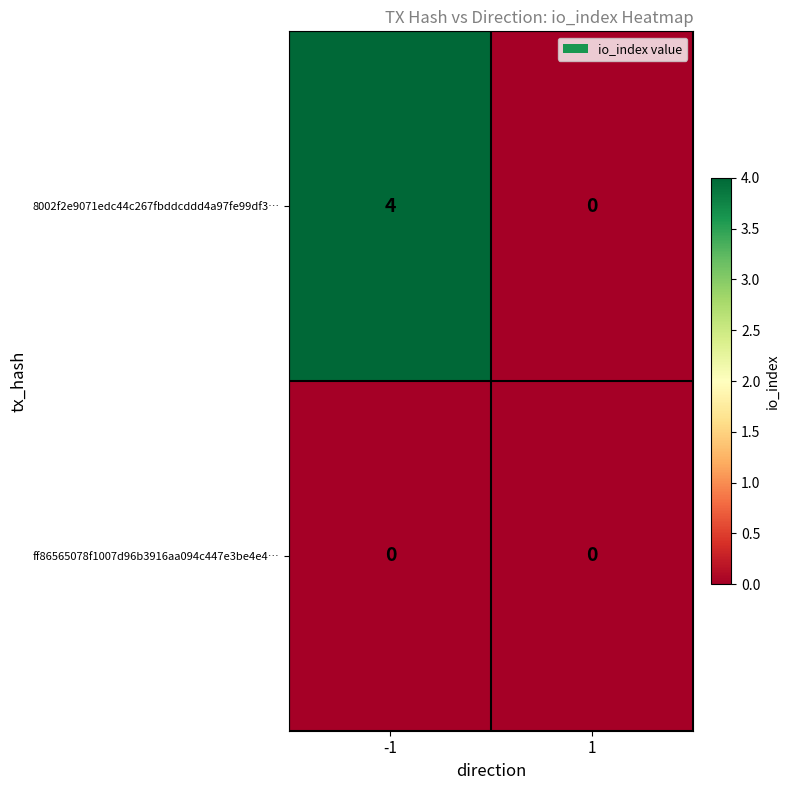

Reading left to right, what are all the values shown in this chart?

8002f2e9071edc44c267fbddcddd4a97fe99df3…: 4	0
ff86565078f1007d96b3916aa094c447e3be4e4…: 0	0